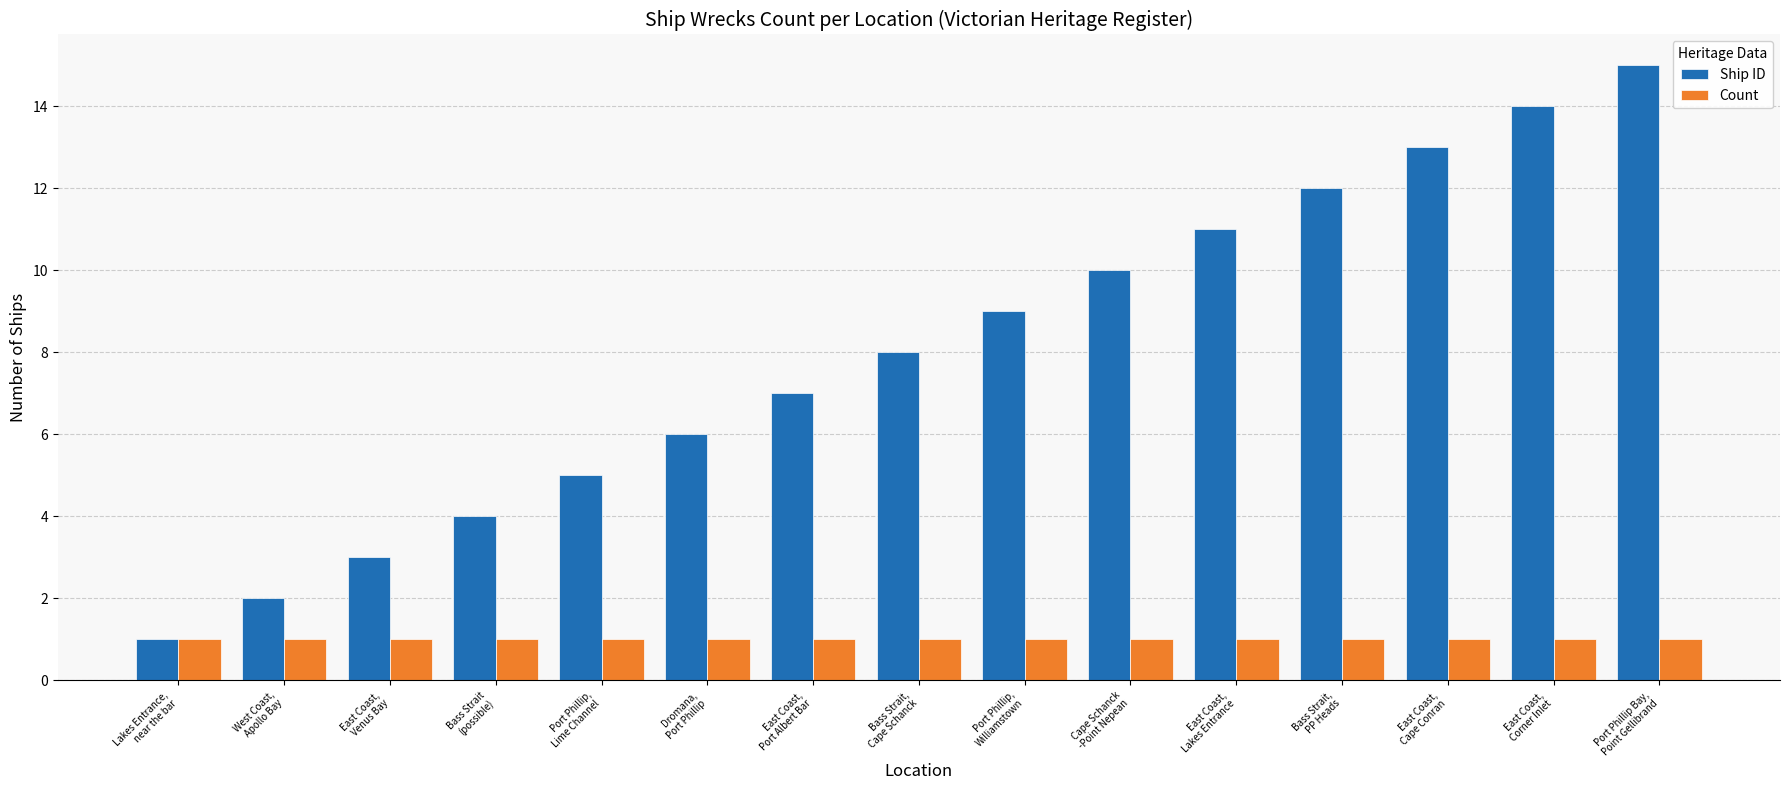

How many groups of bars are there?

15